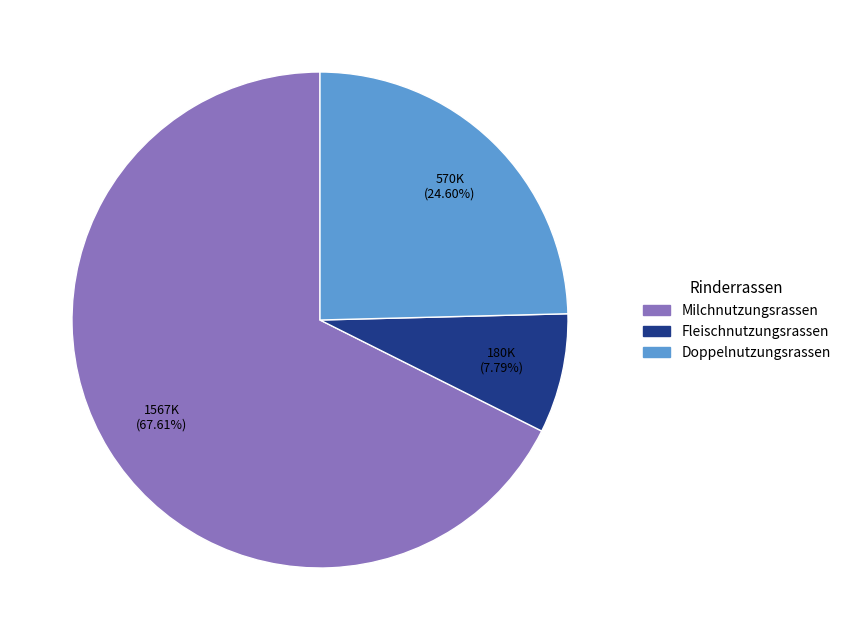

Does any single category account for the majority?

Yes